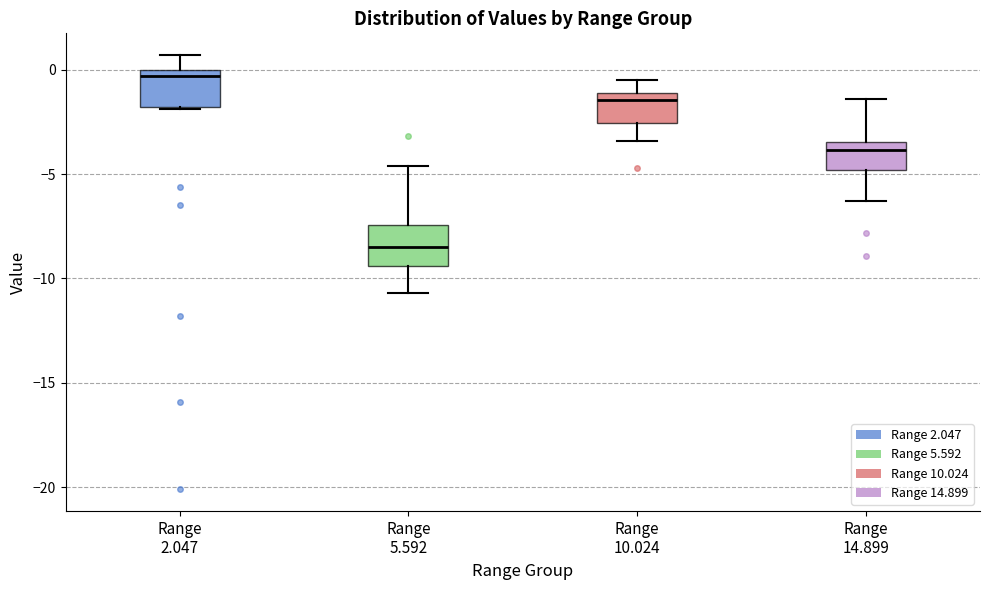

Reading left to right, read every box against the y-axis: the position of its median line, the range the box covers, and the ends of its whiskers. The values are not printed on the chart, so give them approximately, as read against the axis.

Range 2.047: median -0.5, box -2.0 to 0.0, whiskers -2.0 to 0.5
Range 5.592: median -8.5, box -9.5 to -7.5, whiskers -10.5 to -4.5
Range 10.024: median -1.5, box -2.5 to -1.0, whiskers -3.5 to -0.5
Range 14.899: median -4.0, box -5.0 to -3.5, whiskers -6.5 to -1.5